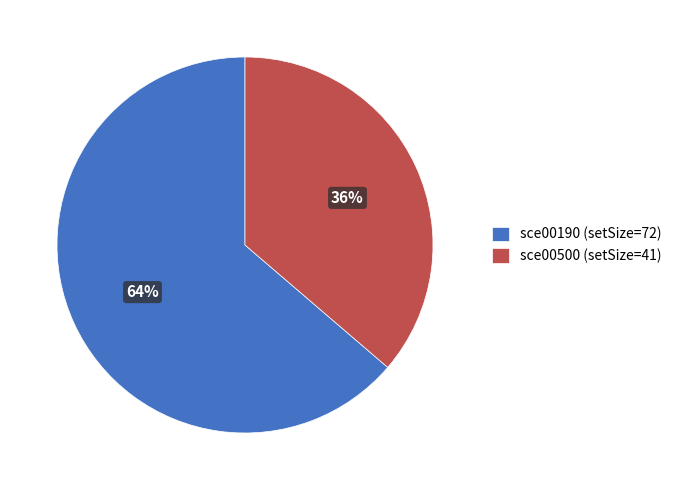

Count the number of slices in the pie.

2